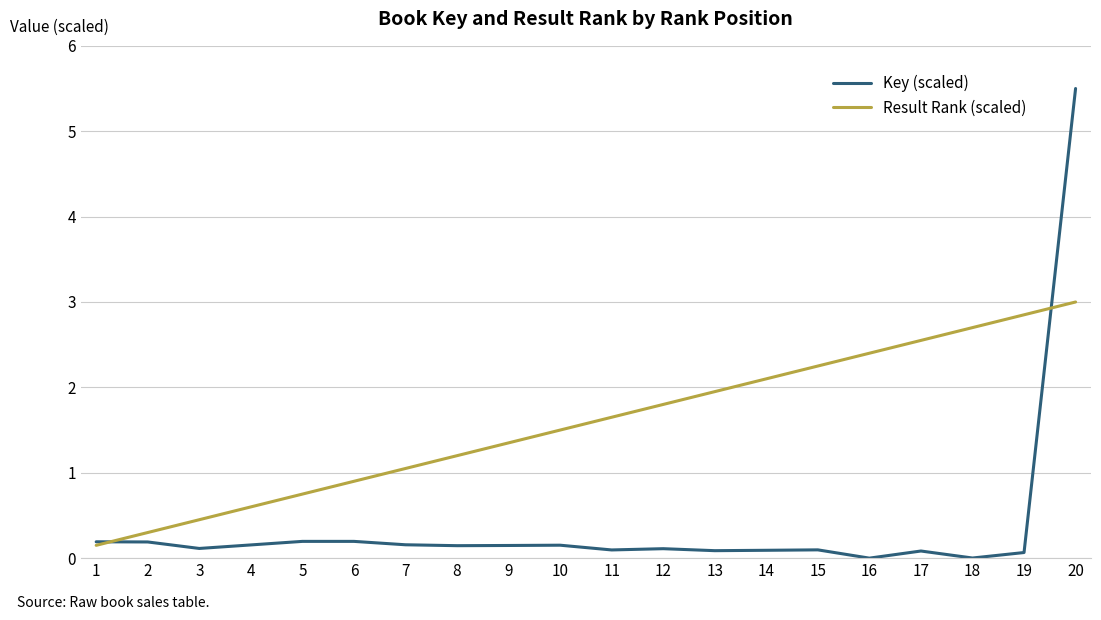

True or false: Key (scaled) has a value of 0.0 at 5.

False